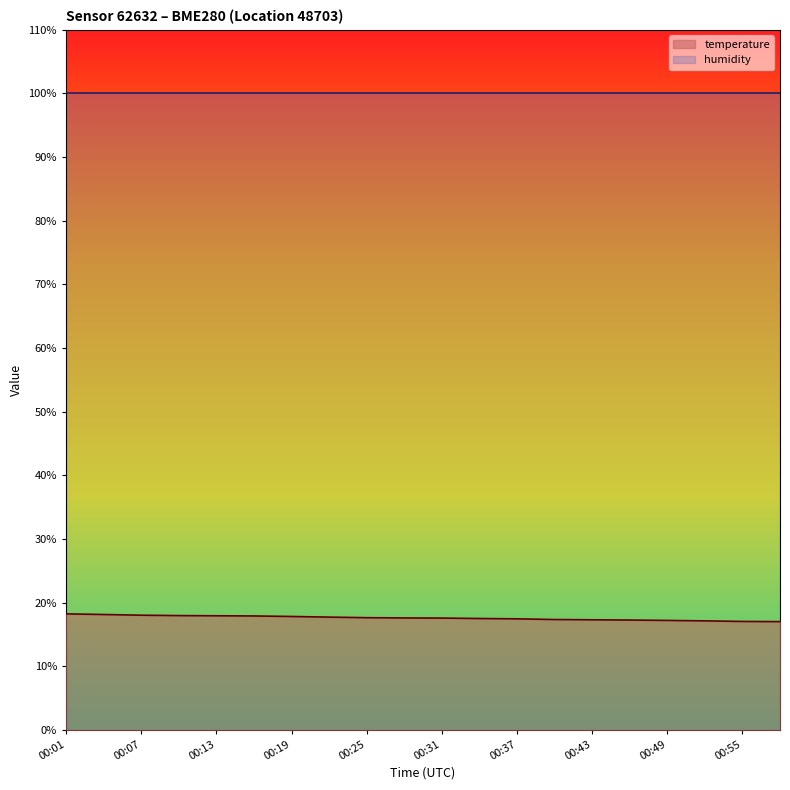

What is the ratio of the value at 00:01 to the value at 00:31?

1.0